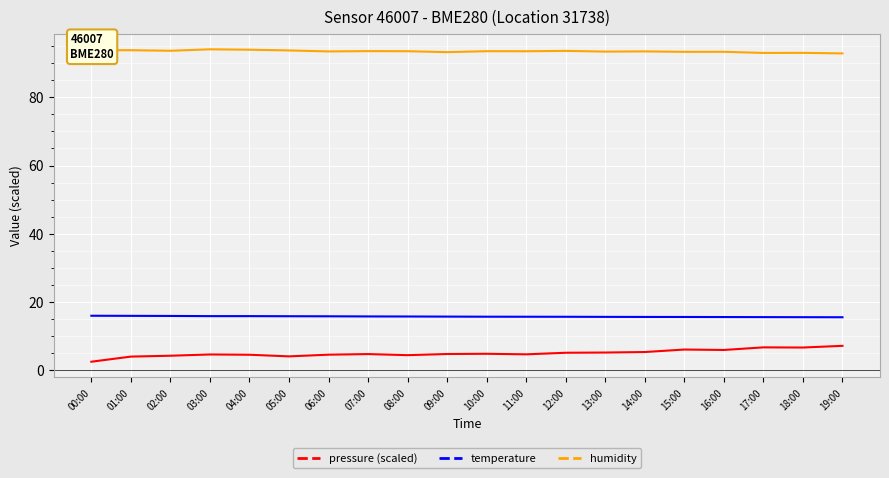

What is the average value of the temperature series?

15.8